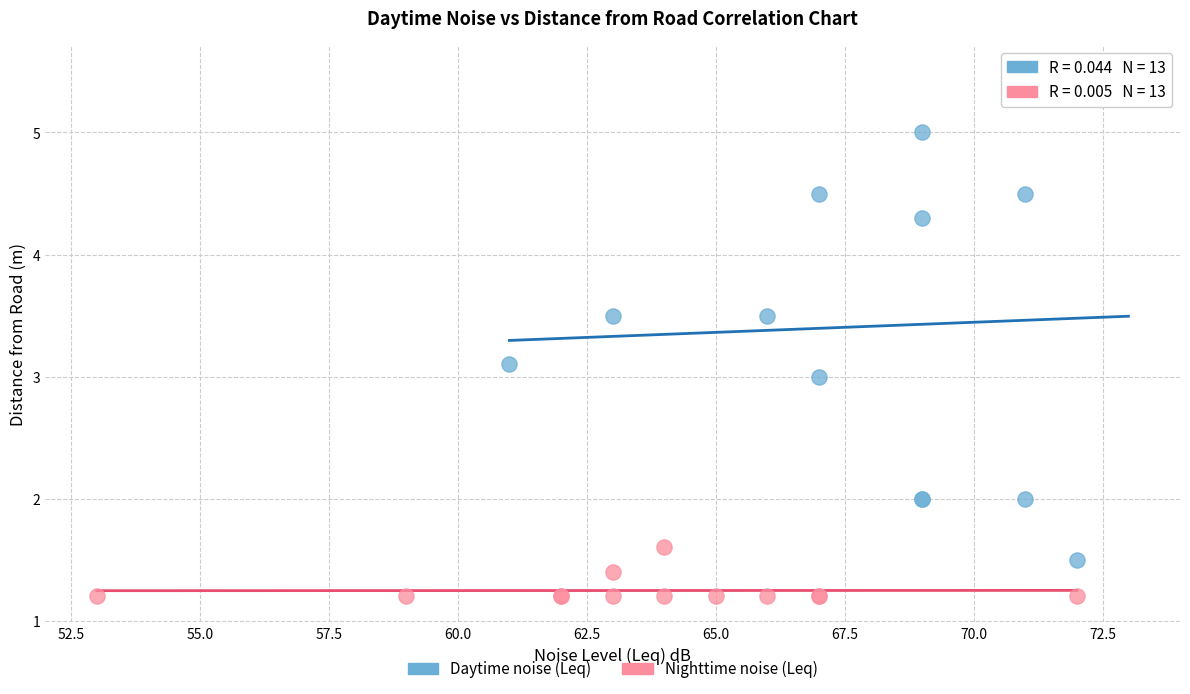

Which series contains the lowest Y value?

Nighttime noise (Leq)